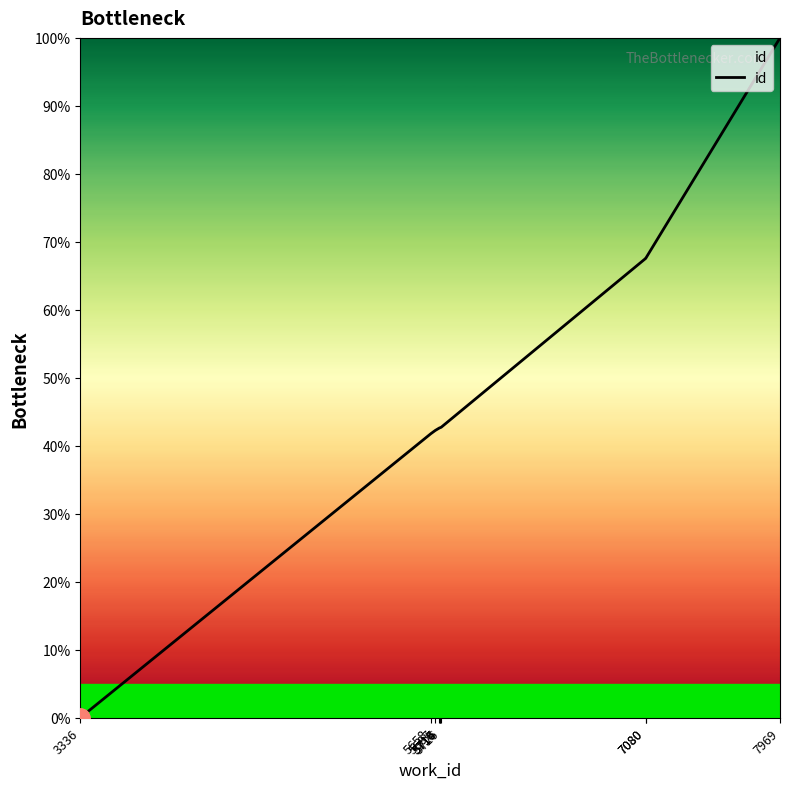

What is the sum of all values?

489.8